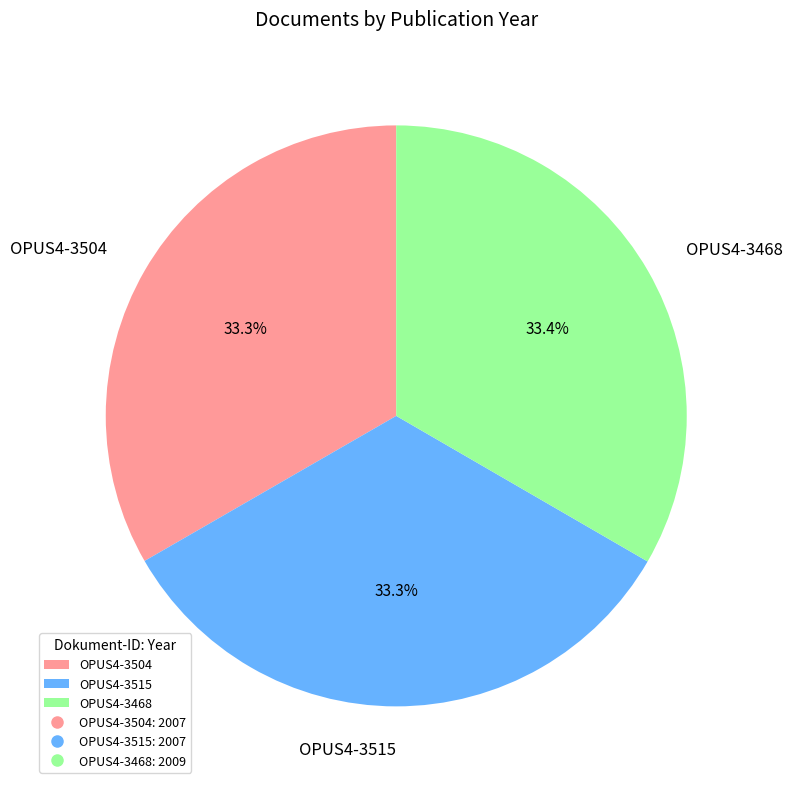

What is the total percentage of OPUS4-3468 and OPUS4-3515?

66.7%